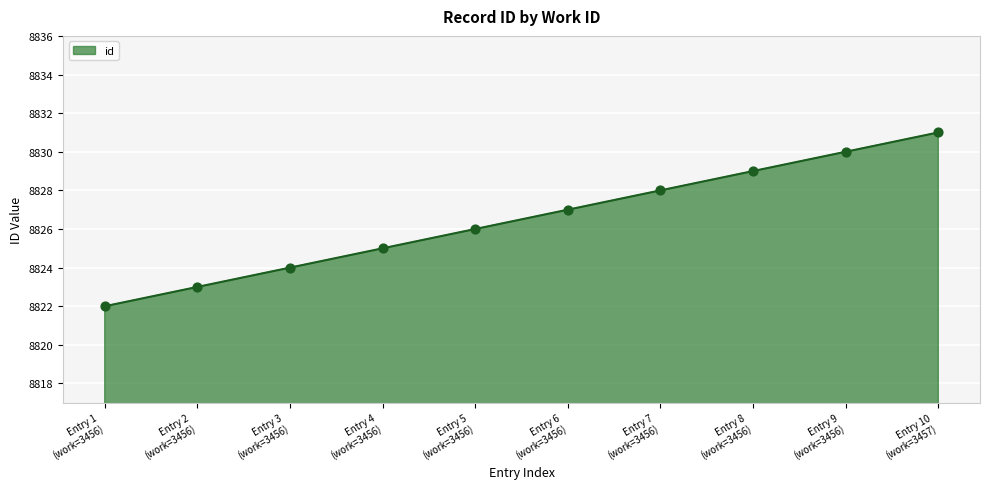

What is the difference between the maximum and minimum values?

9